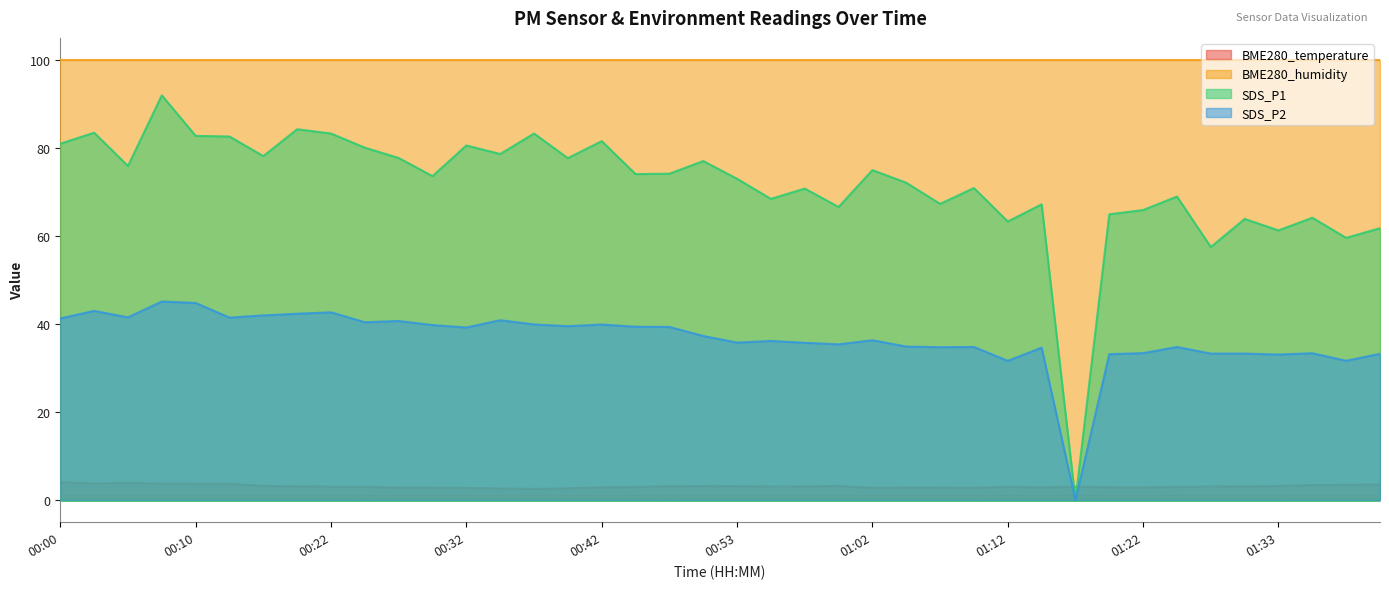

Rank the series at 01:02 from lowest to highest value.

BME280_temperature, SDS_P2, SDS_P1, BME280_humidity